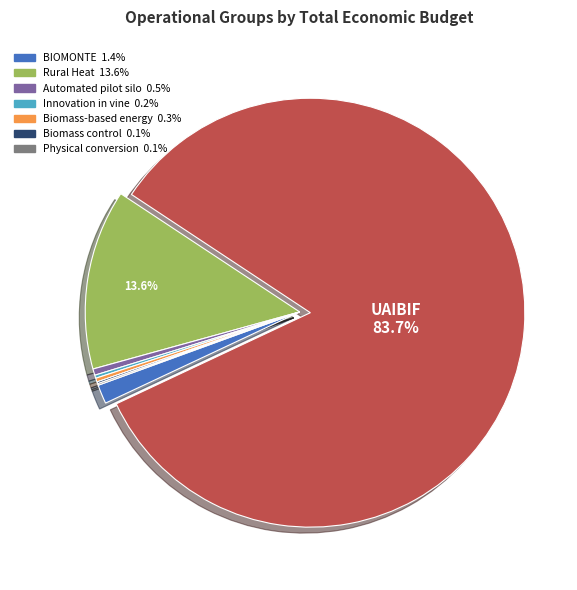

Does any single category account for the majority?

Yes